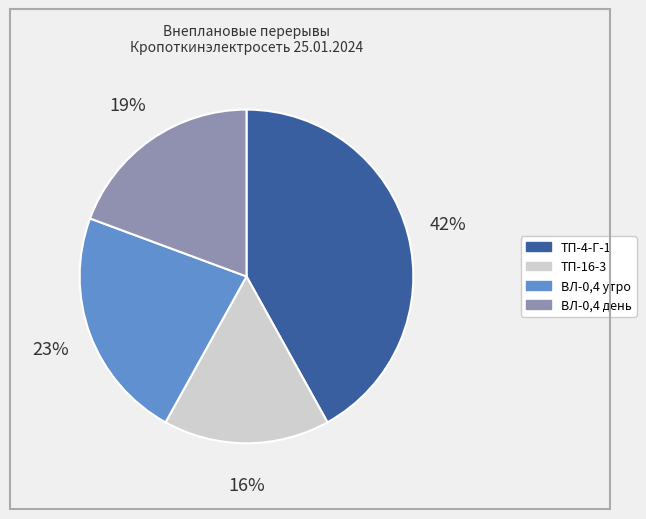

Which has a higher value, ТП-16-3 or ВЛ-0,4 утро?

ВЛ-0,4 утро